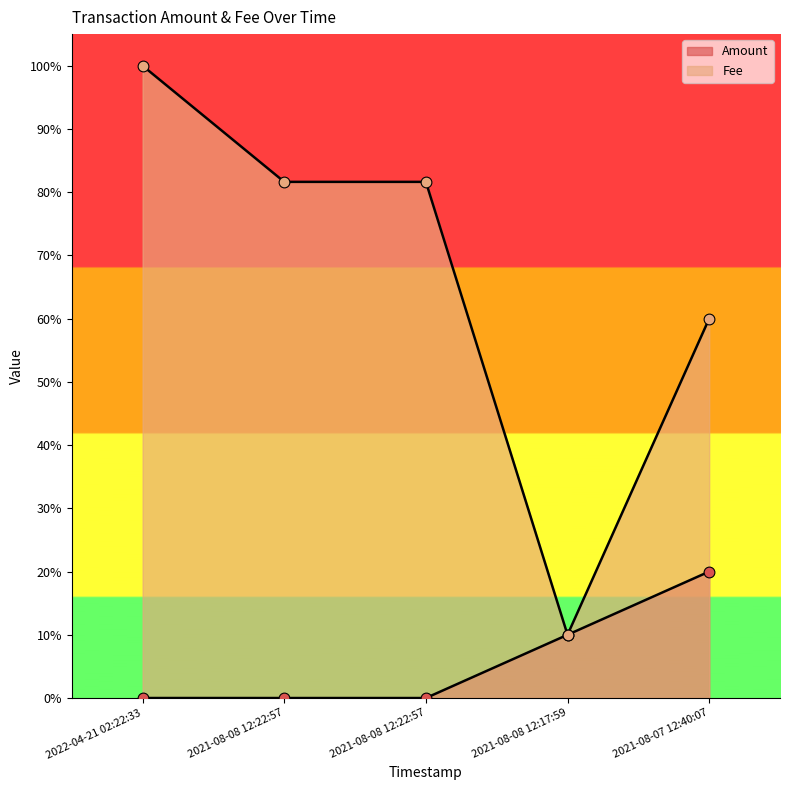

At which category is the sum across all series the highest?

2022-04-21 02:22:33